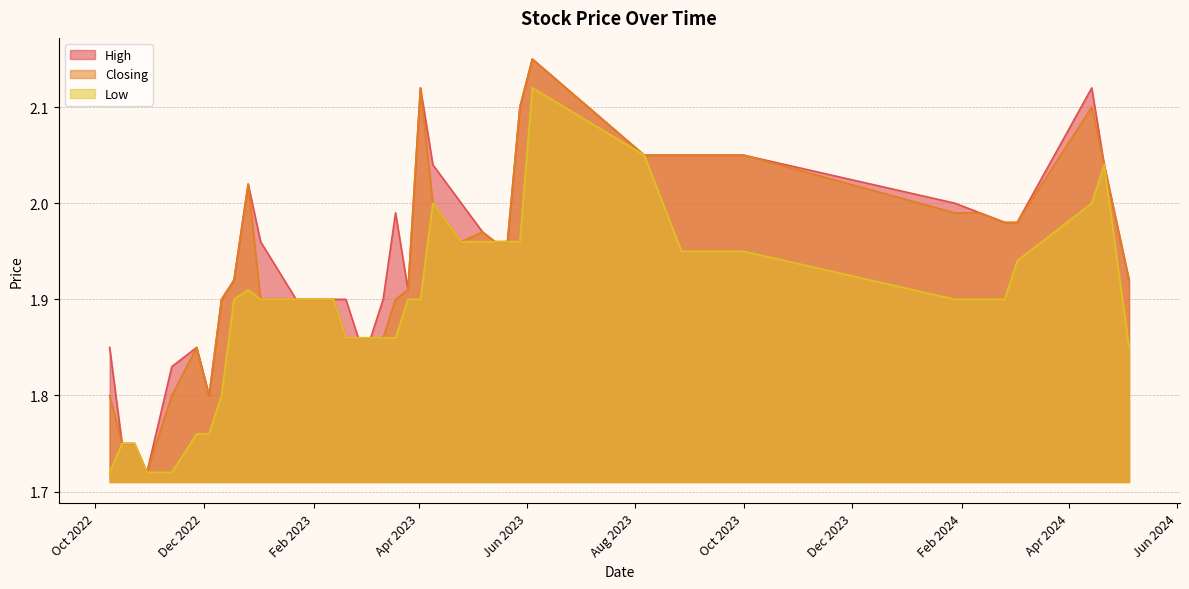

Rank the series by their average value, from highest to lowest.

High, Closing, Low